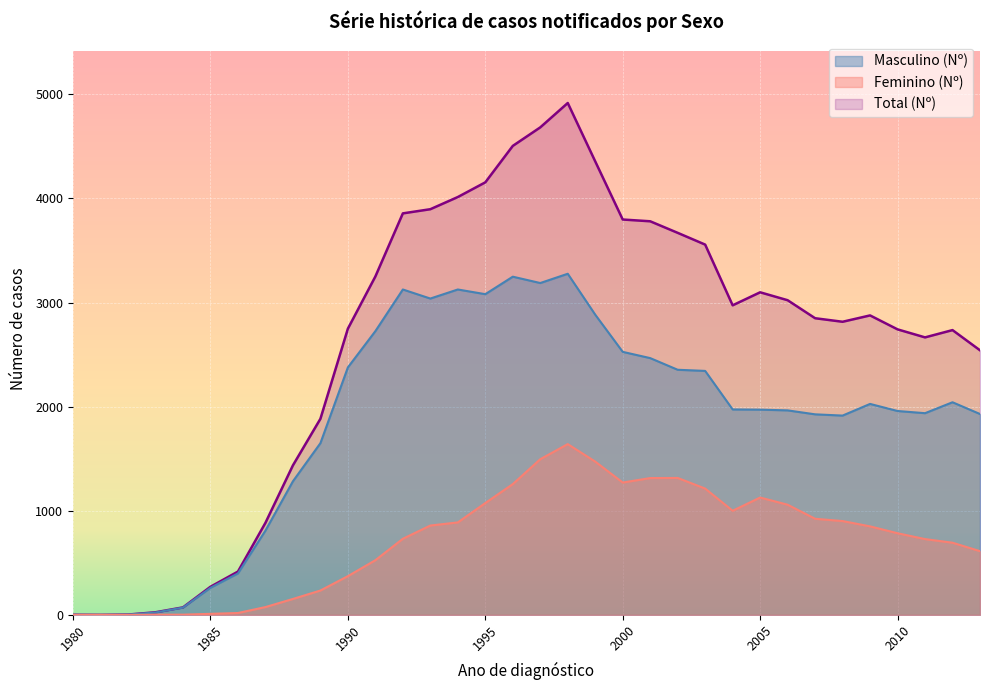

True or false: Feminino (Nº) and Total (Nº) cross at least once.

False